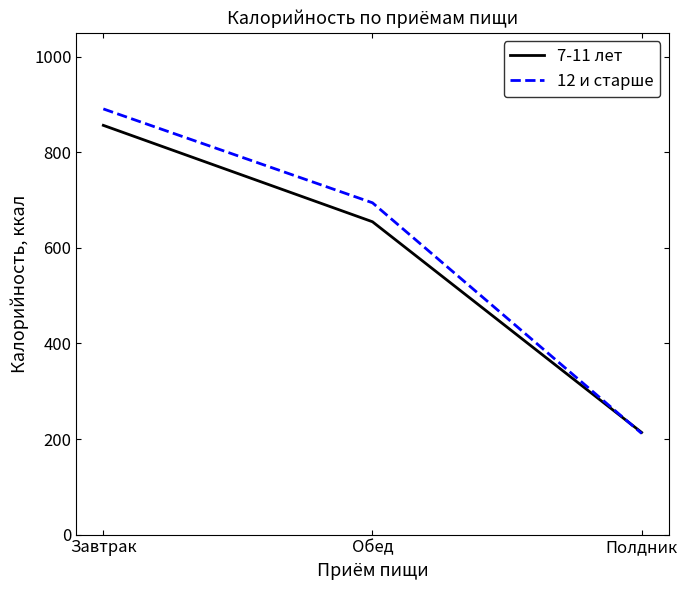

What is the greatest value displayed?

890.8